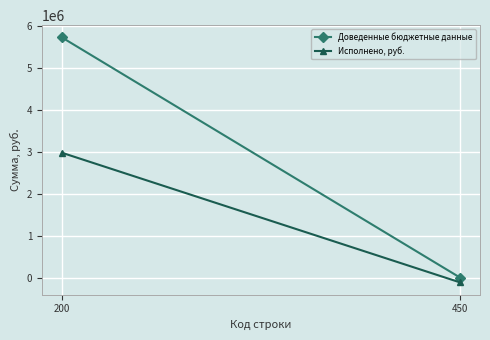

What is the difference between the Доведенные бюджетные данные values at 450 and 200?

5737232.6